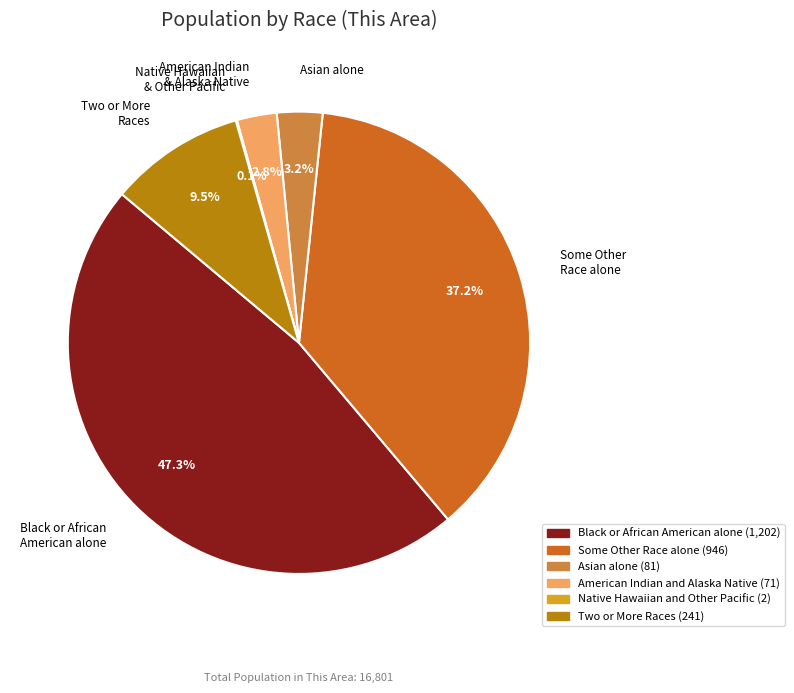

Which has a higher value, American Indian & Alaska Native or Black or African American alone?

Black or African American alone